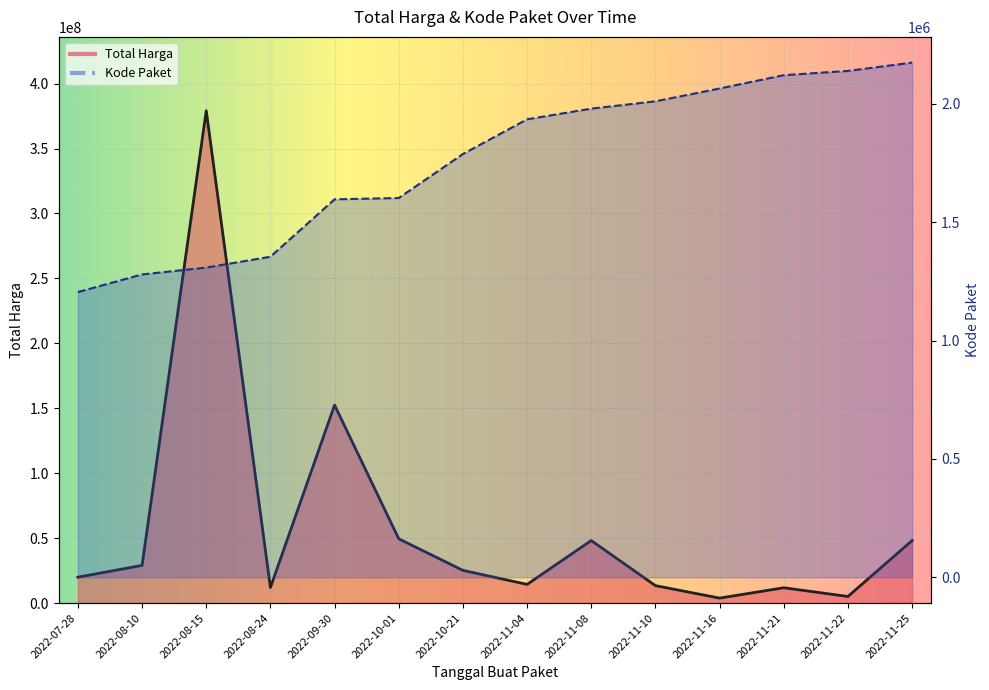

List the labels in order of Kode Paket value, largest first.

2022-11-25, 2022-11-22, 2022-11-21, 2022-11-16, 2022-11-10, 2022-11-08, 2022-11-04, 2022-10-21, 2022-10-01, 2022-09-30, 2022-08-24, 2022-08-15, 2022-08-10, 2022-07-28